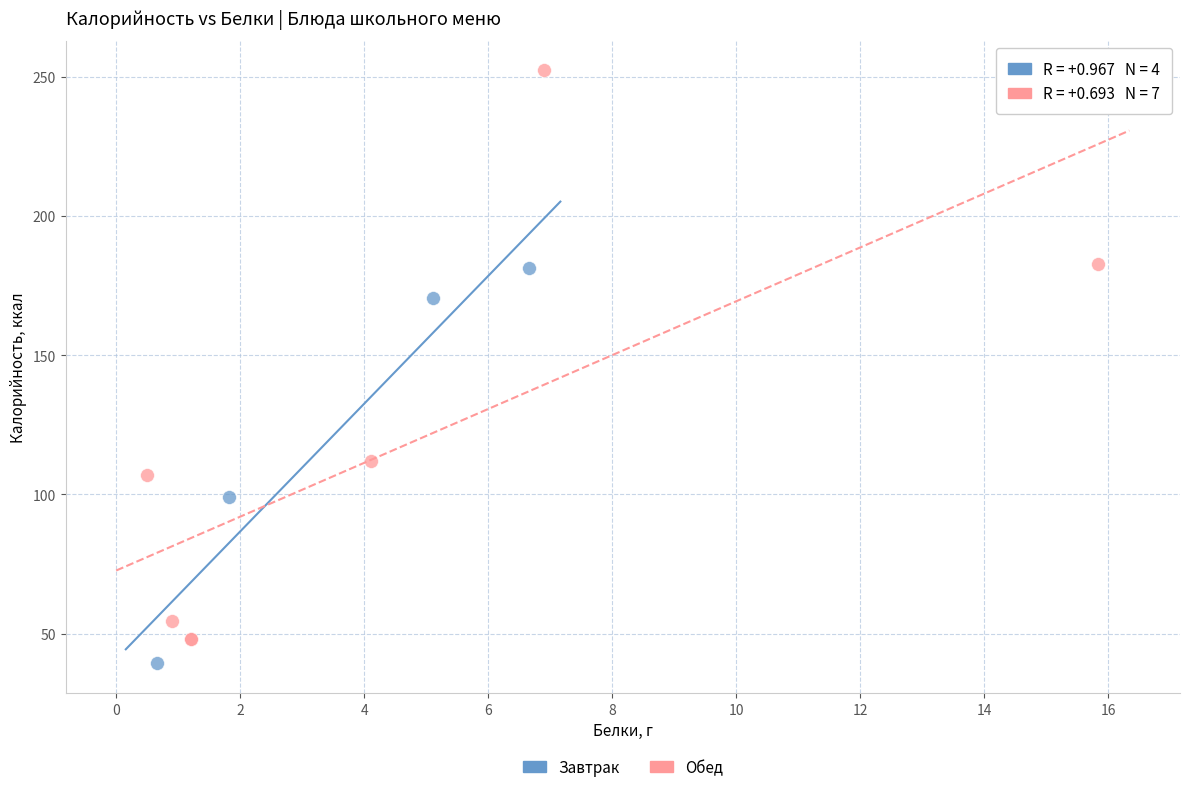

Which series reaches the maximum Y coordinate?

Обед